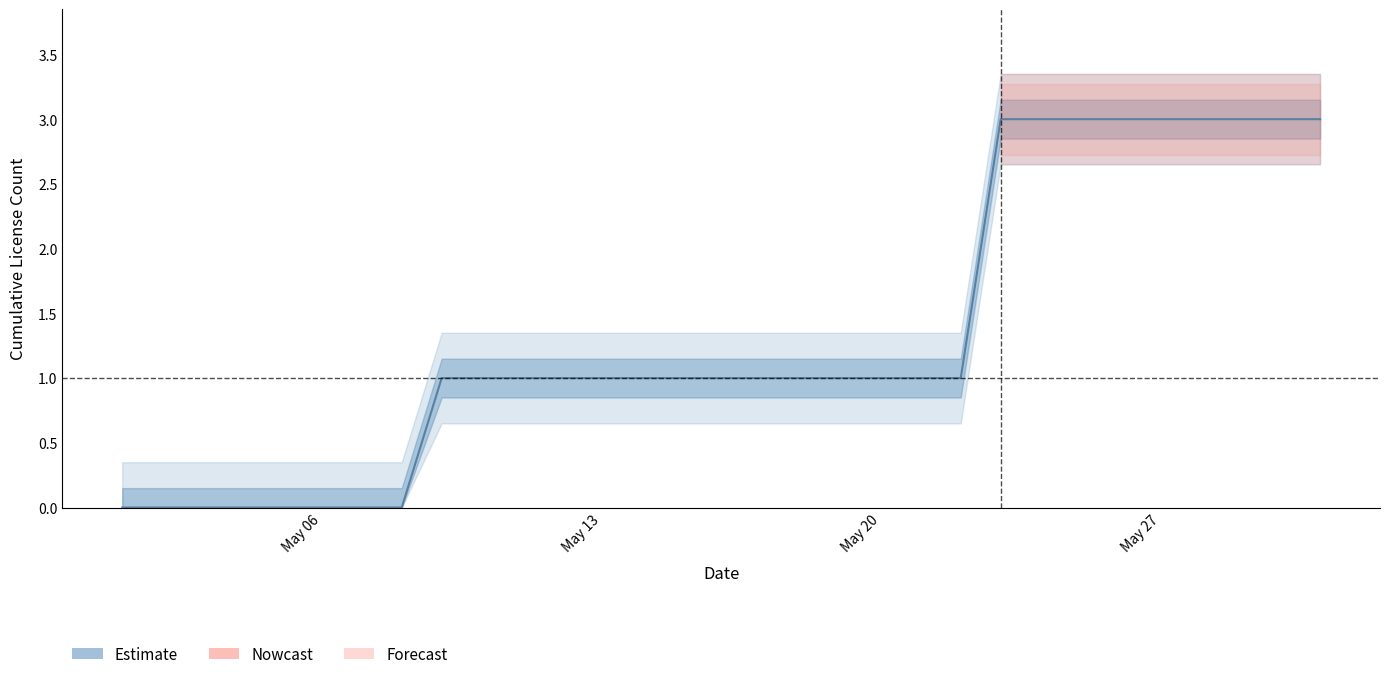

What is the sum of all lower_95 values?

7